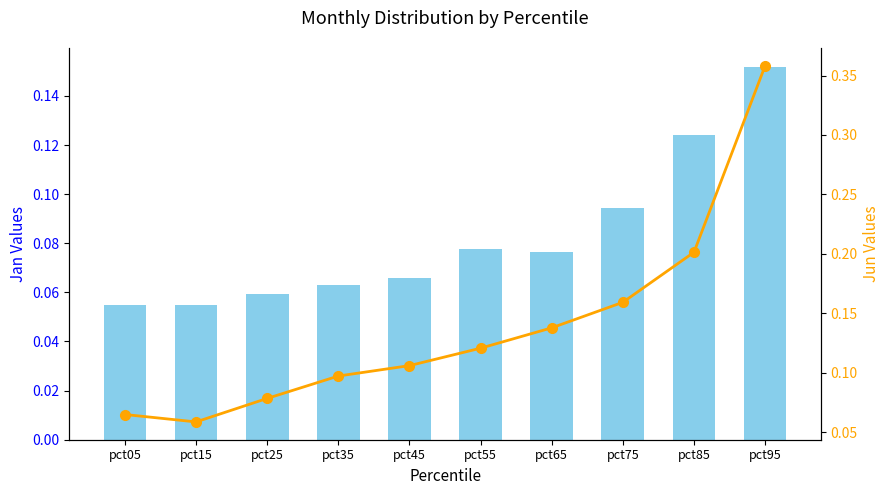

At which category is the sum across all series the highest?

pct95